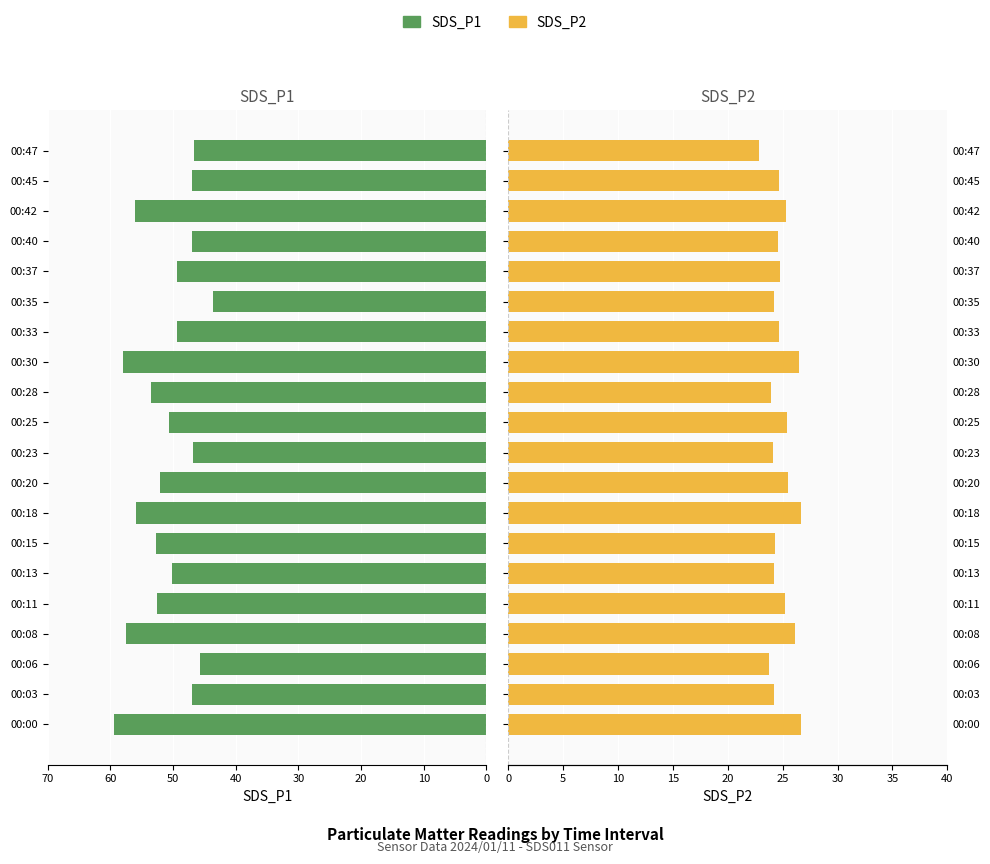

How many data points in SDS_P1 are less than 50?

9